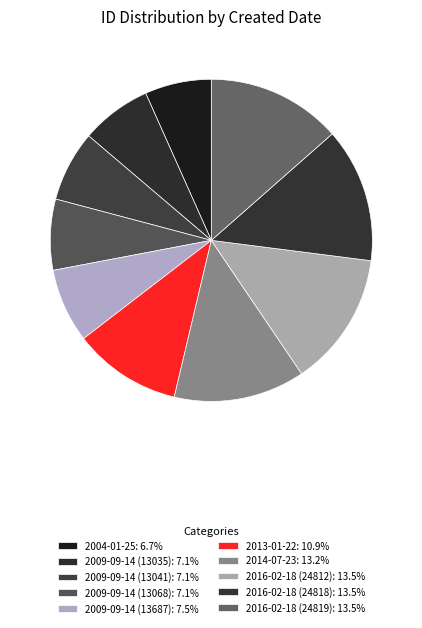

Between 2009-09-14 (13041) and 2009-09-14 (13687), which is larger?

2009-09-14 (13687)